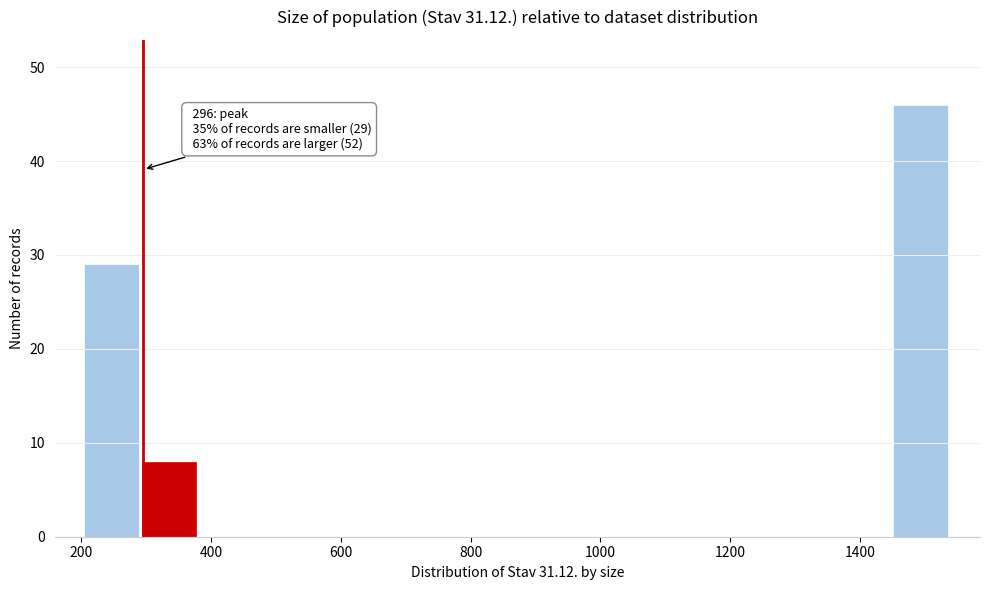

Which range on the x-axis has the tallest bar?

1460 to 1540